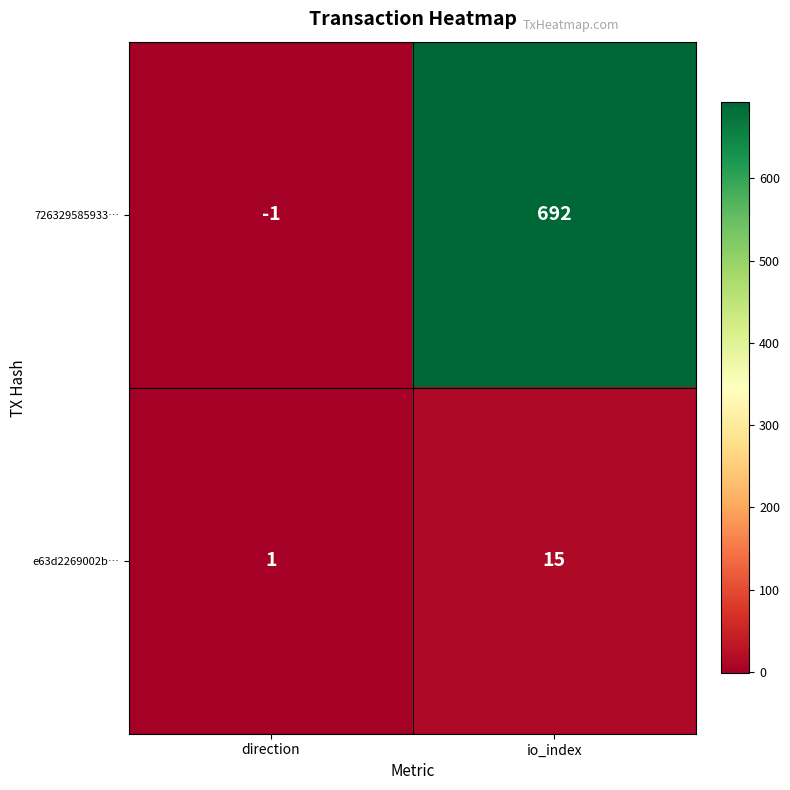

What is the average value of the e63d2269002b… series?

8